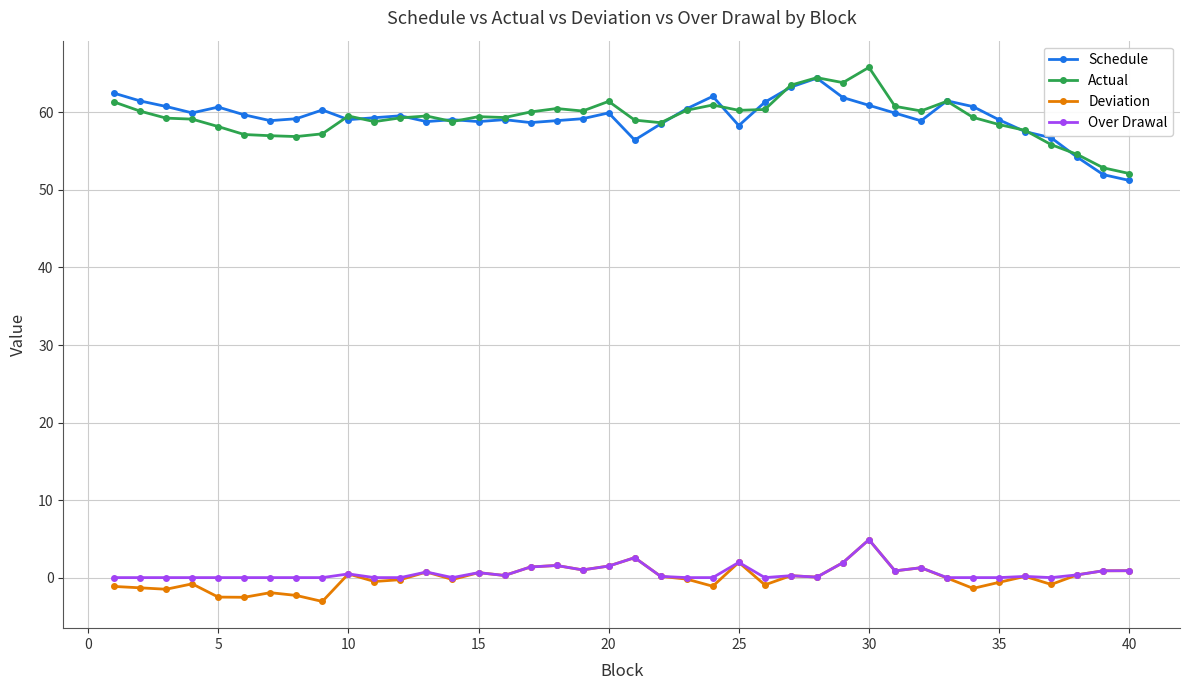

True or false: Deviation has more than 0 interior local peaks.

True